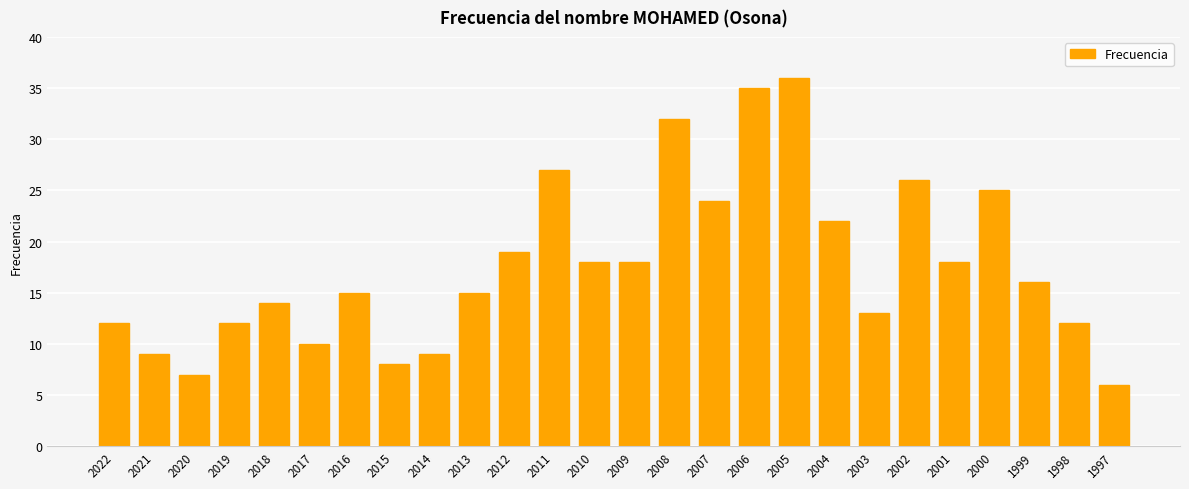

What is the average value?

18